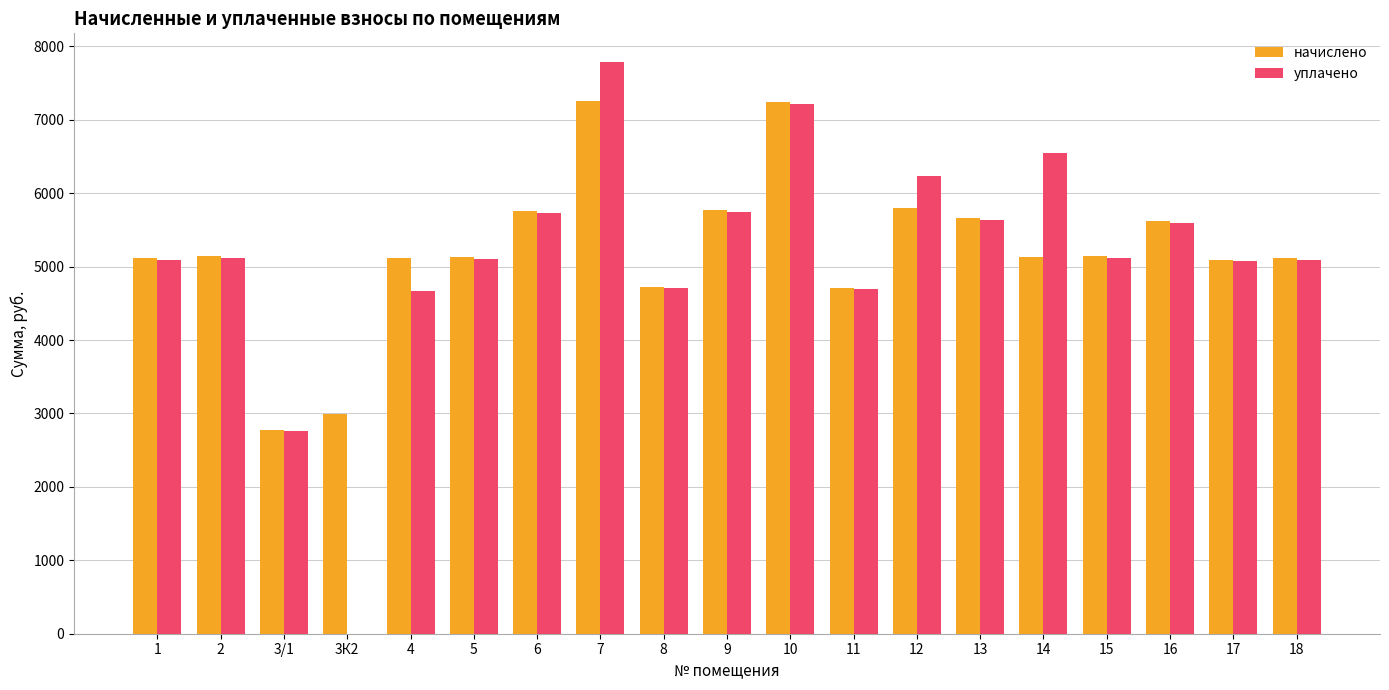

What are all the series names shown in the legend?

начислено, уплачено